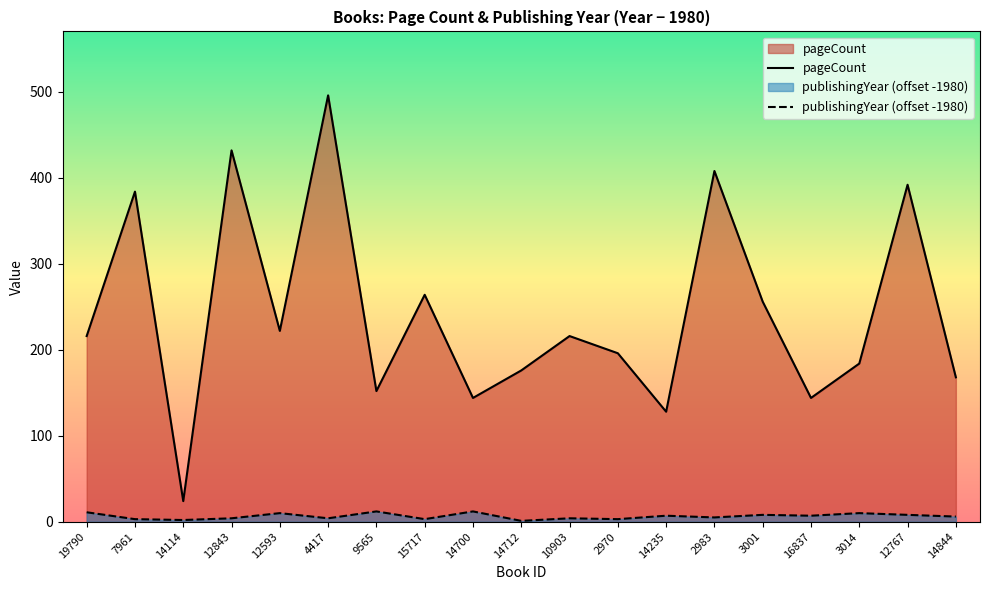

Where is the first local minimum for pageCount?

14114